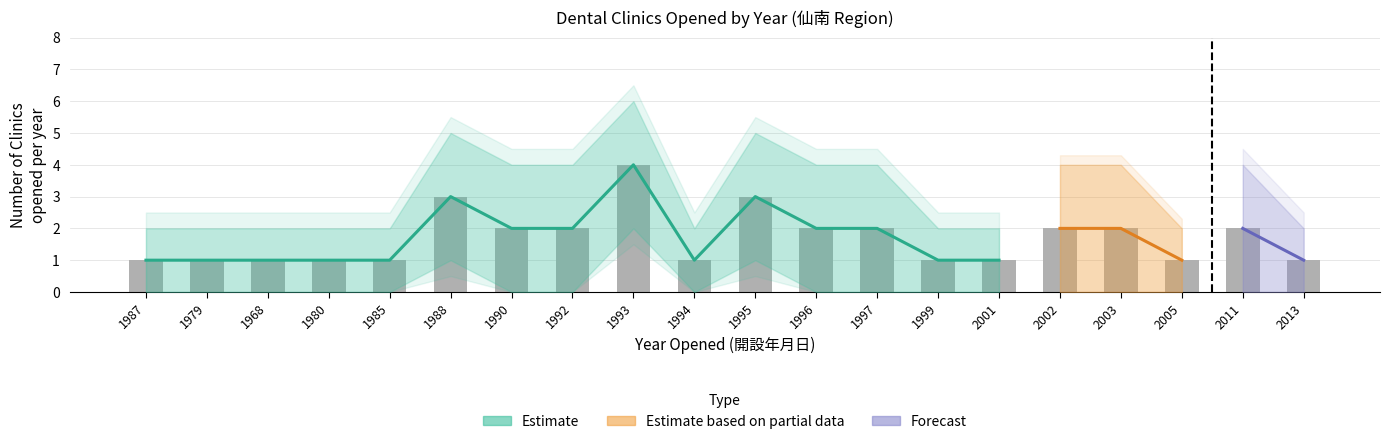

How many series are shown in this chart?

4